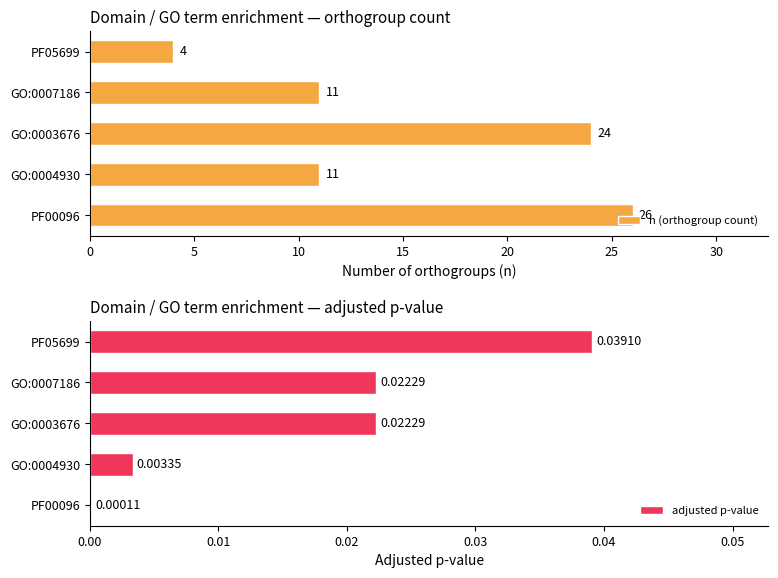

Which series has the largest total across all categories?

n (orthogroup count)